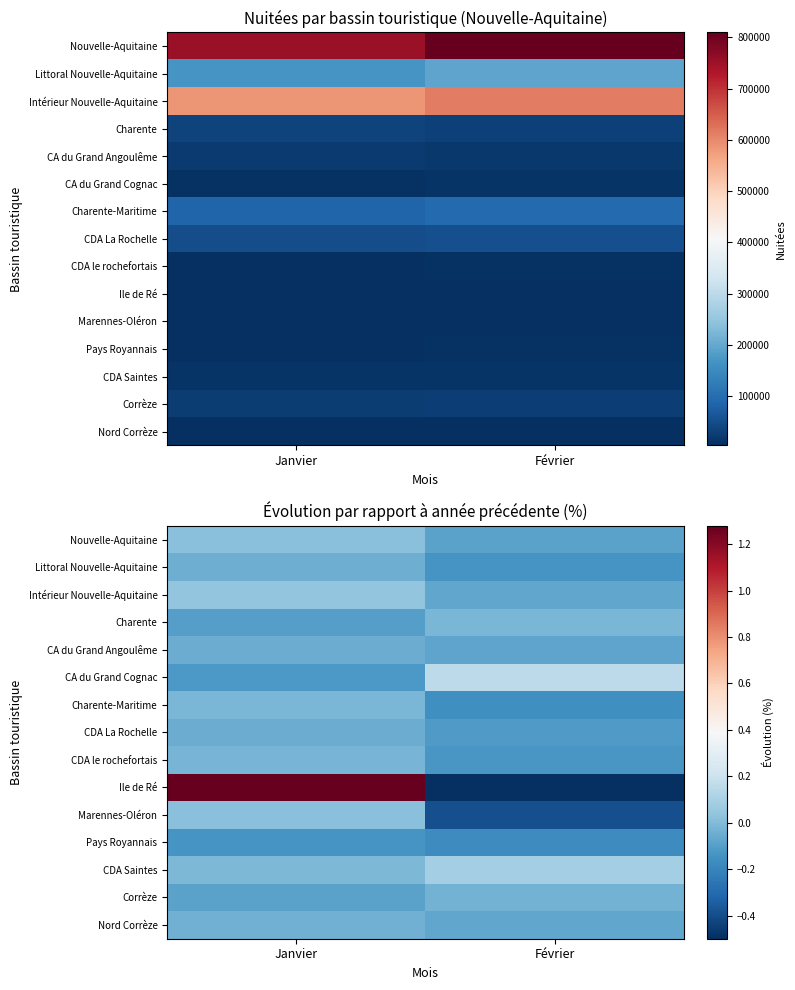

Which has a higher value, Février or Janvier?

Janvier